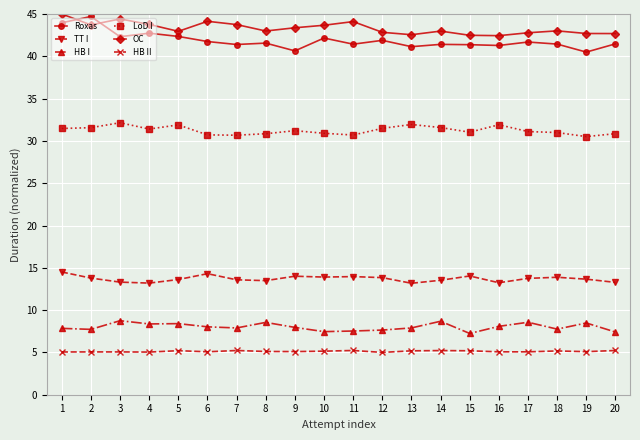

True or false: TT I and OC intersect in this chart.

False